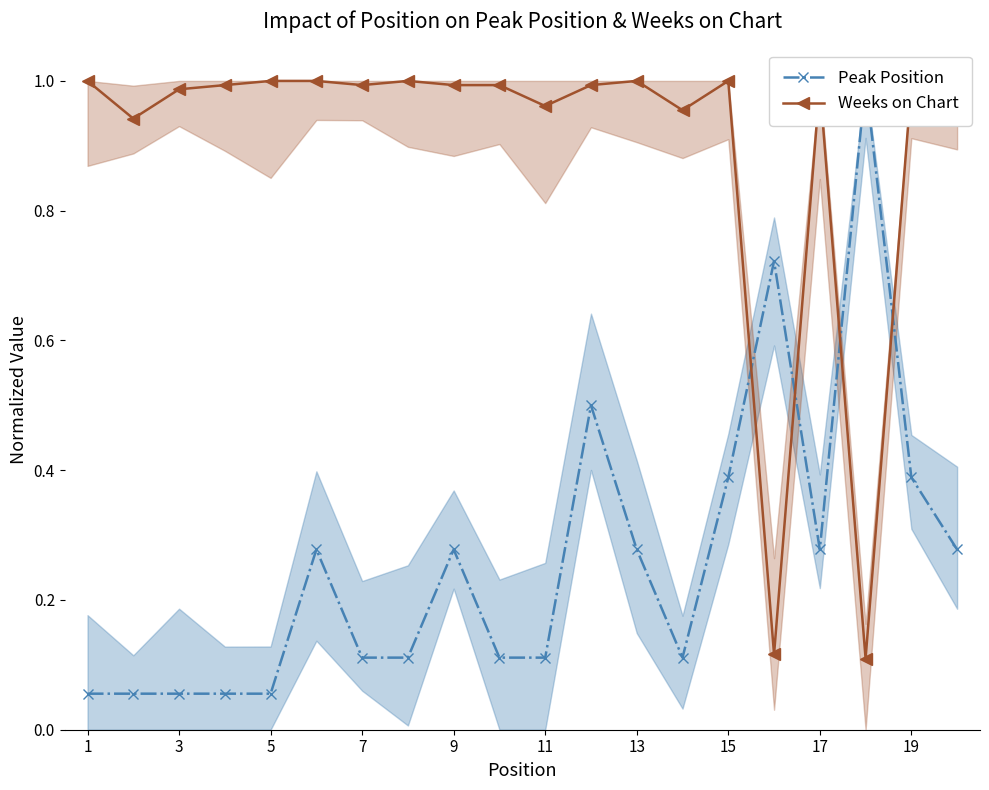

Reading left to right, list all the values displayed in this chart.

Peak Position: 0.1	0.1	0.1	0.1	0.1	0.3	0.1	0.1	0.3	0.1	0.1	0.5	0.3	0.1	0.4	0.7	0.3	1.0	0.4	0.3
Weeks on Chart: 1.0	0.9	1.0	1.0	1.0	1.0	1.0	1.0	1.0	1.0	1.0	1.0	1.0	1.0	1.0	0.1	1.0	0.1	1.0	1.0